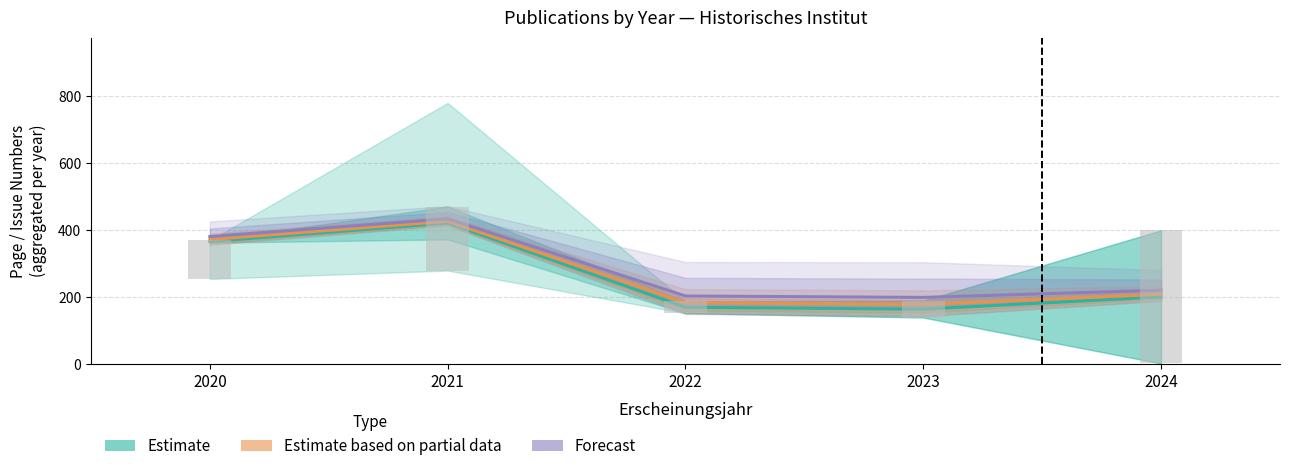

At which category is the sum across all series the highest?

2021